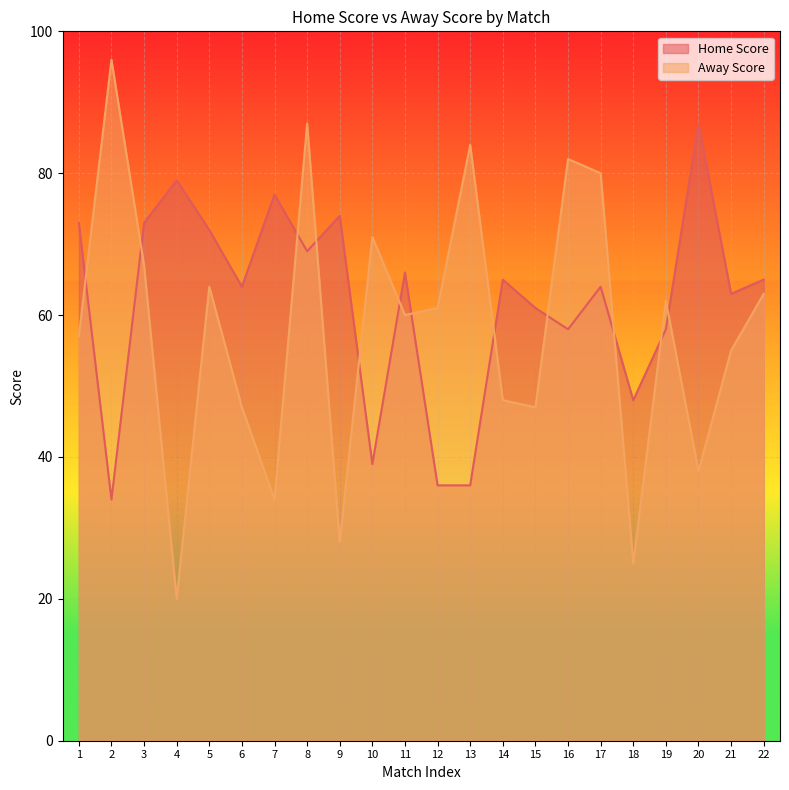

How many lines are shown in the chart?

2